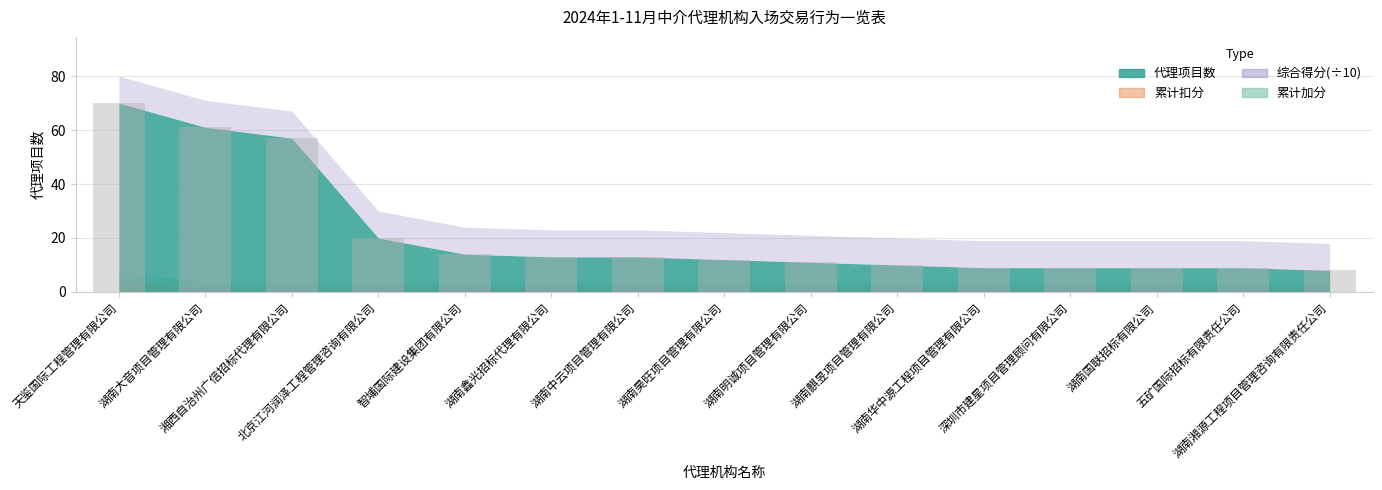

How many distinct data groups are displayed?

1